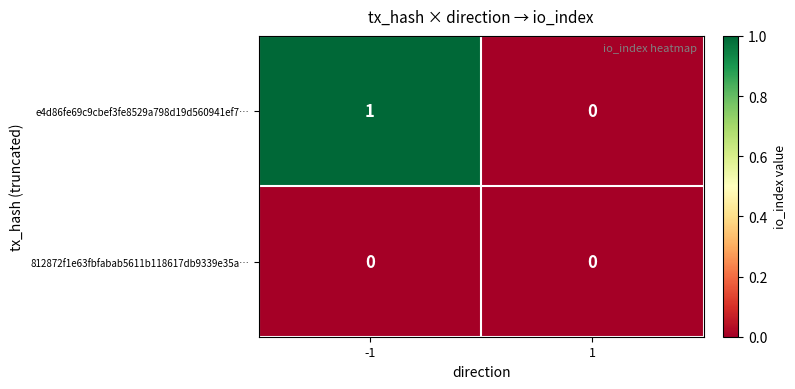

Is it true that e4d86fe69c9cbef3fe8529a798d19d560941ef7… equals 0 at 1?

True